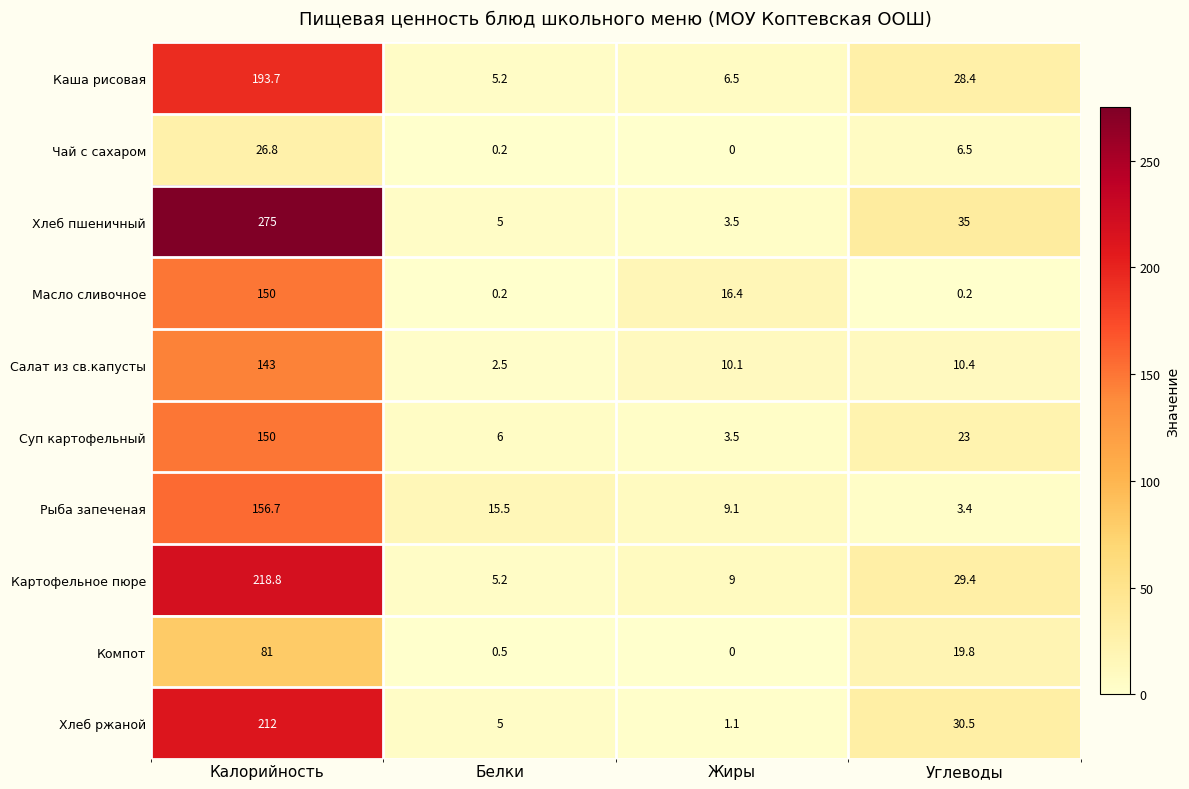

Count the number of categories in the chart.

4